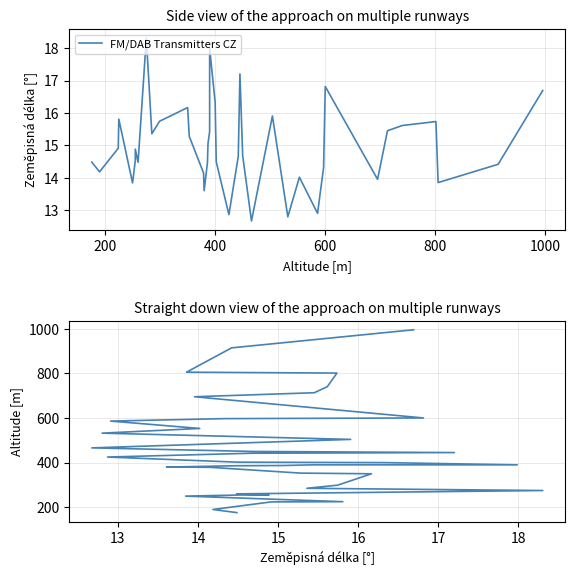

What is the difference between the maximum and minimum values?

819